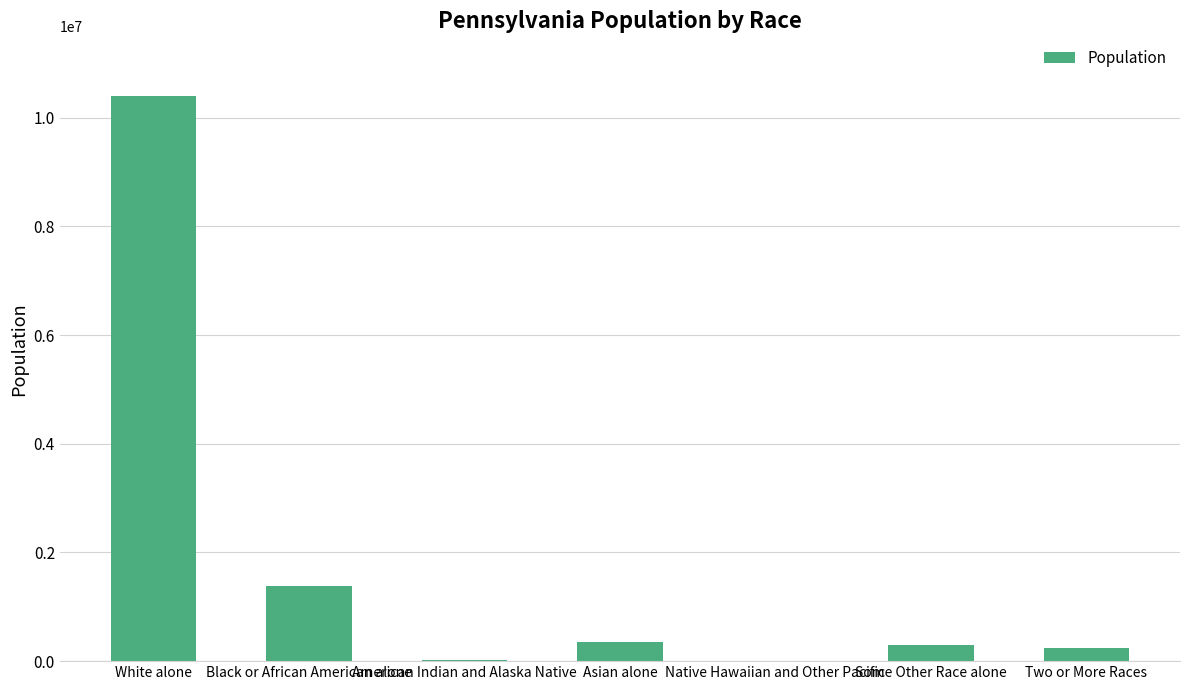

At which label is the value closest to 5204970?

Black or African American alone